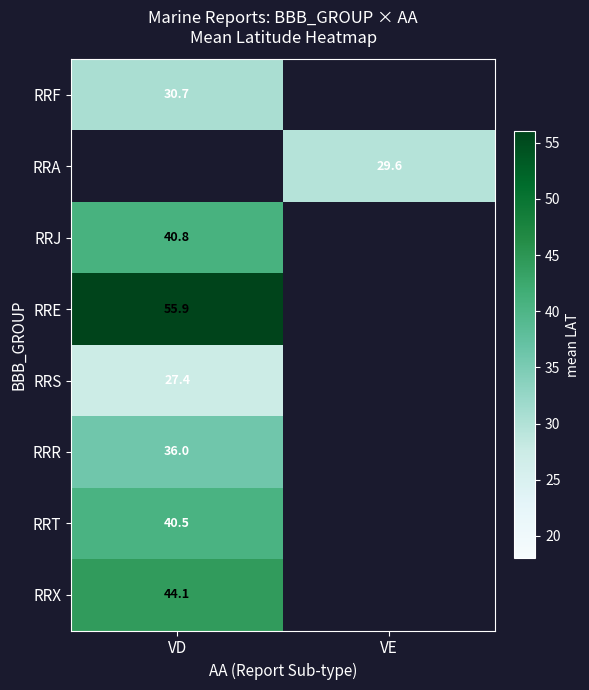

At how many categories does at least one series exceed 32?

1